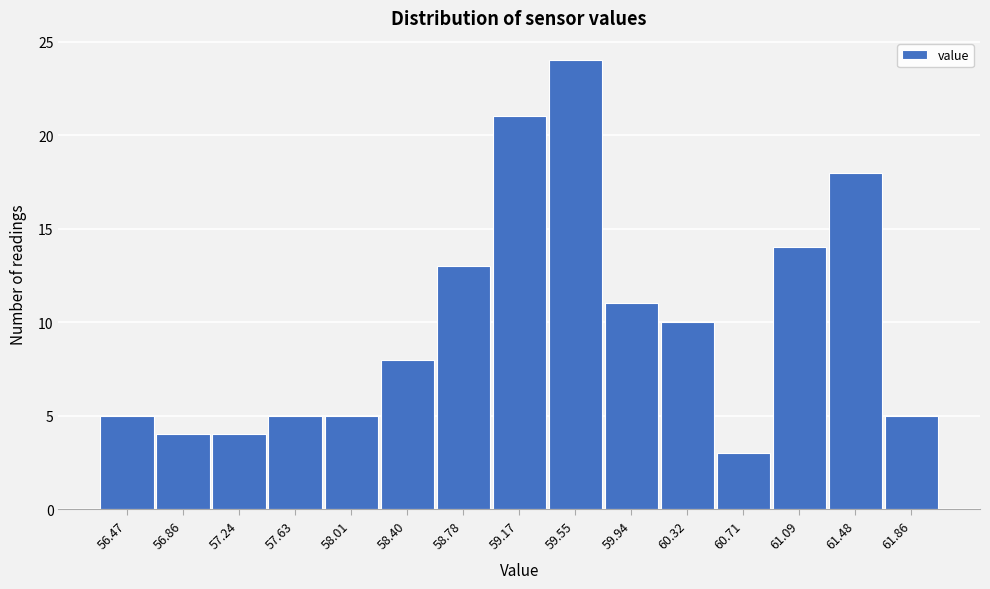

Reading left to right, list all the values displayed in this chart.

5	4	4	5	5	8	13	21	24	11	10	3	14	18	5